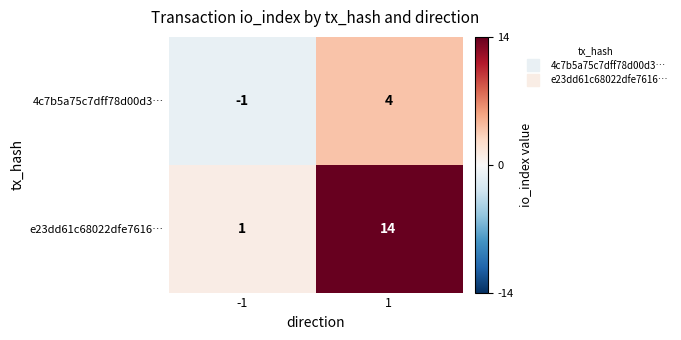

What is the maximum value shown in the chart?

14